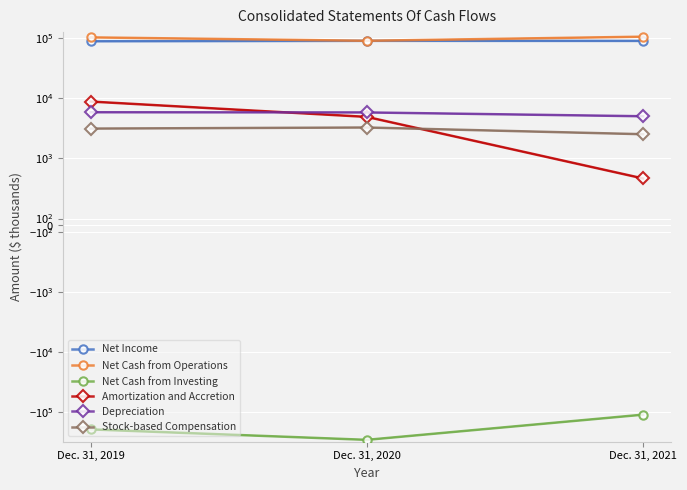

Which series changed the most between Dec. 31, 2019 and Dec. 31, 2021?

Net Cash from Investing